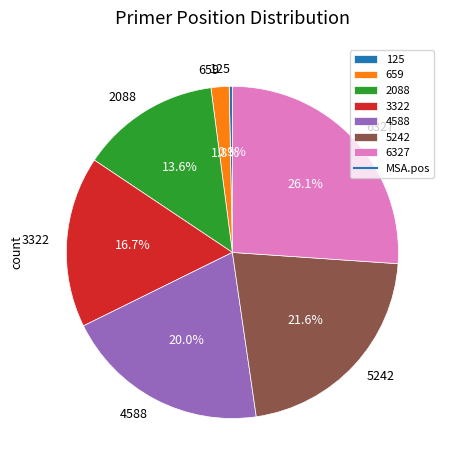

Which category has the smallest portion of the pie?

125